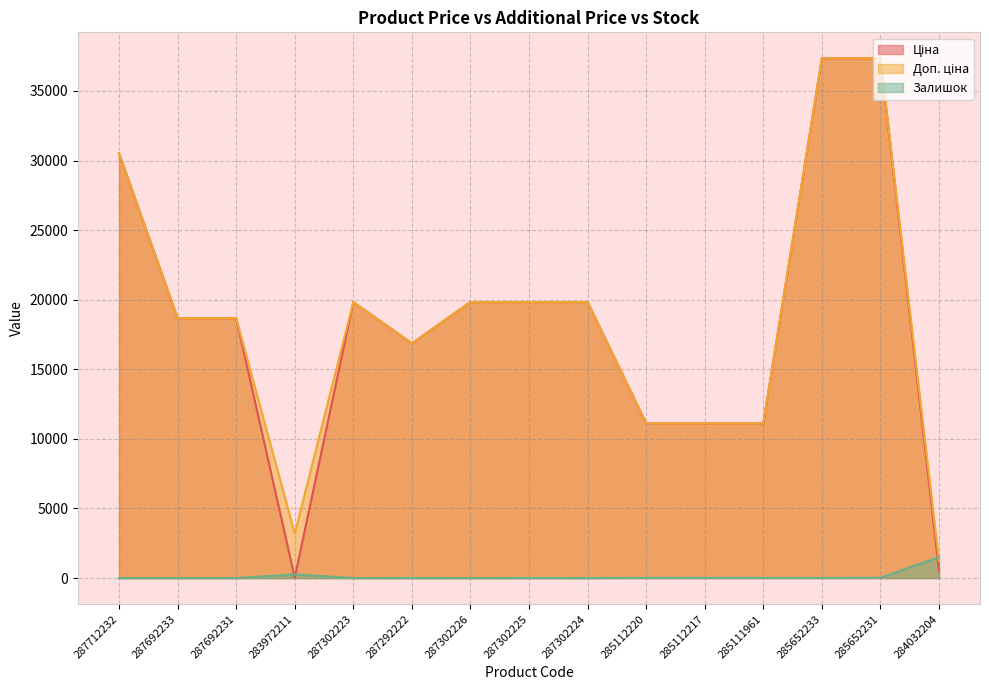

What value does the Ціна series have at 287292222?

16863.2